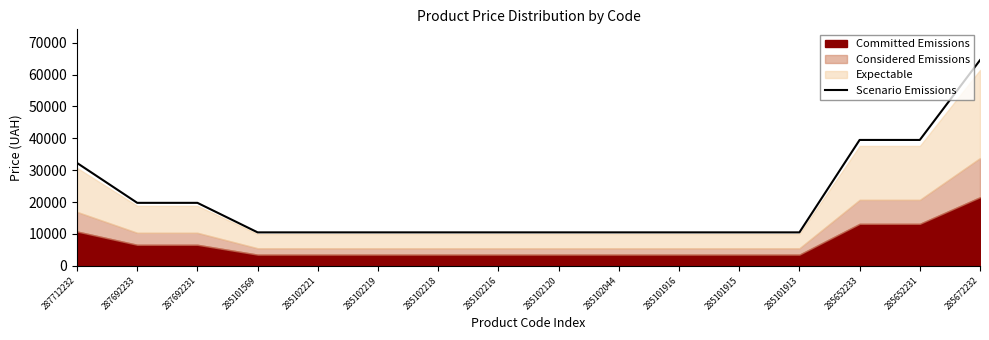

What is the sum of the values at 285101916 and 285101913?

20947.5